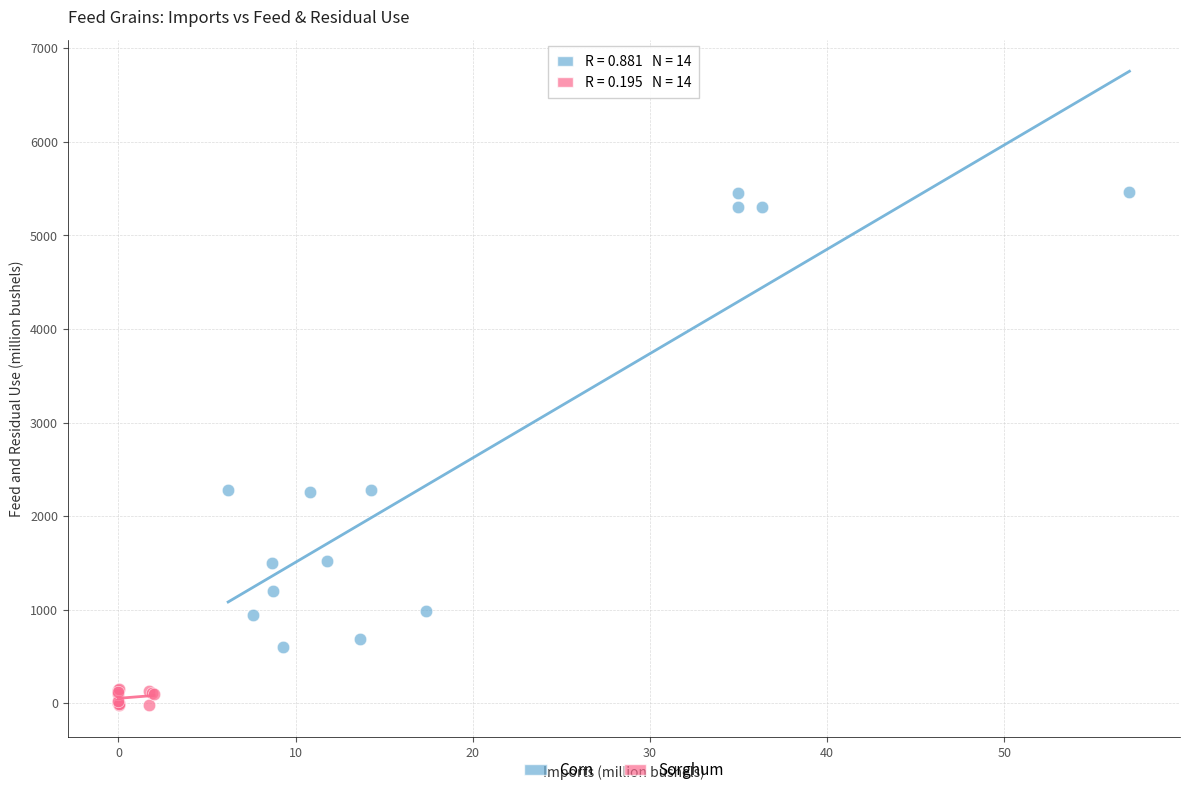

Which series reaches the maximum Y coordinate?

Corn